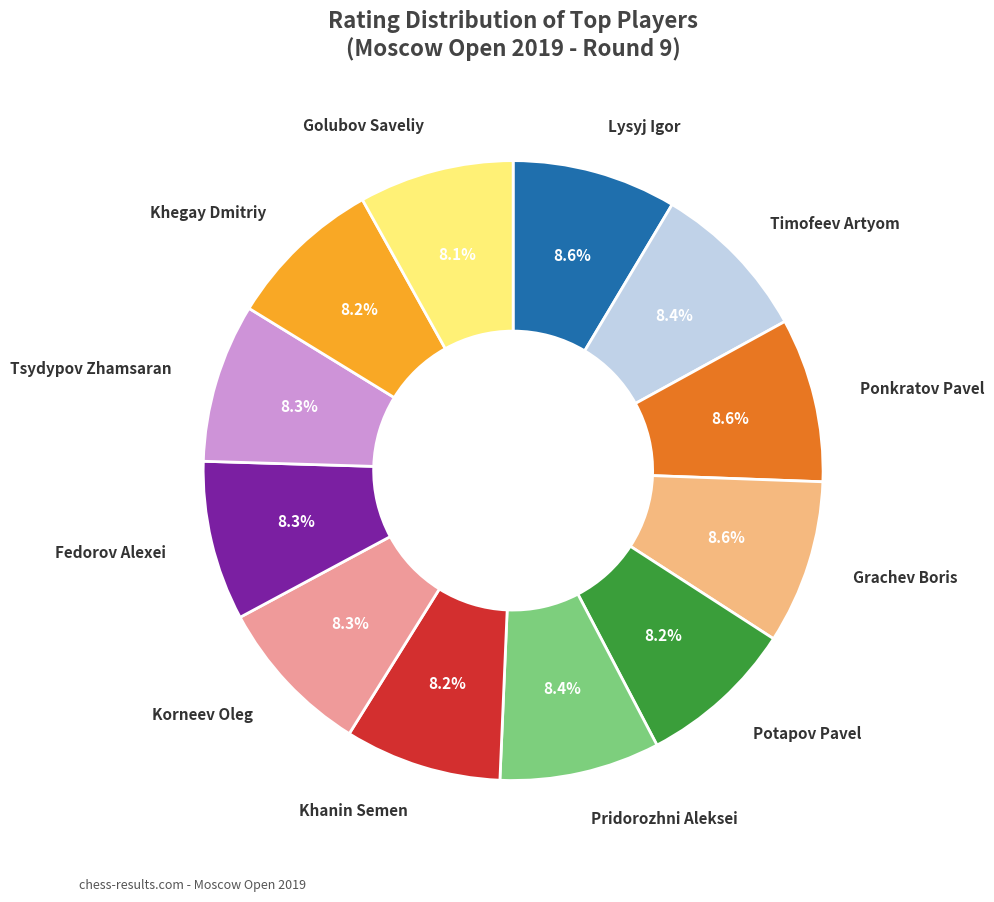

What percentage is the Potapov Pavel slice, to the nearest percent?

8%